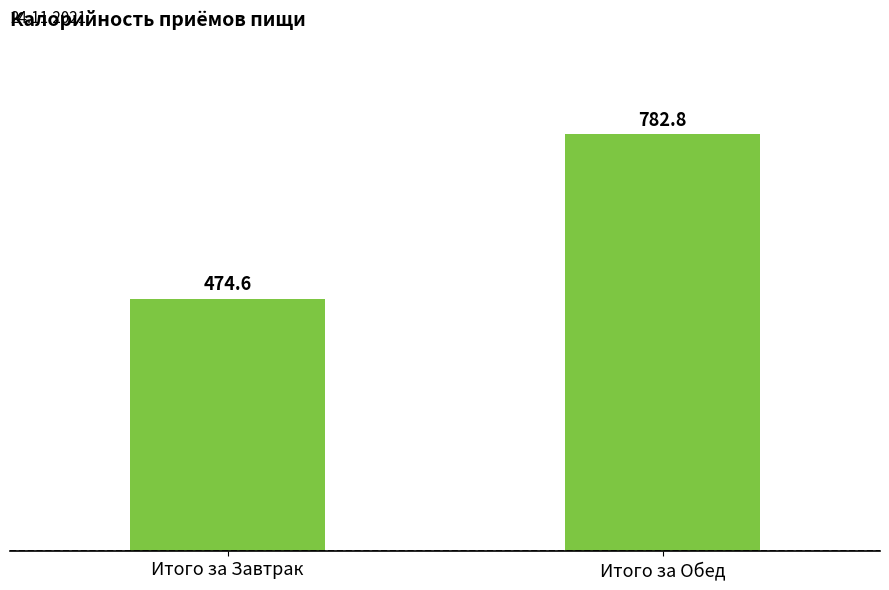

The chart shows a value of 1179.1 at Итого за Обед. True or false?

False